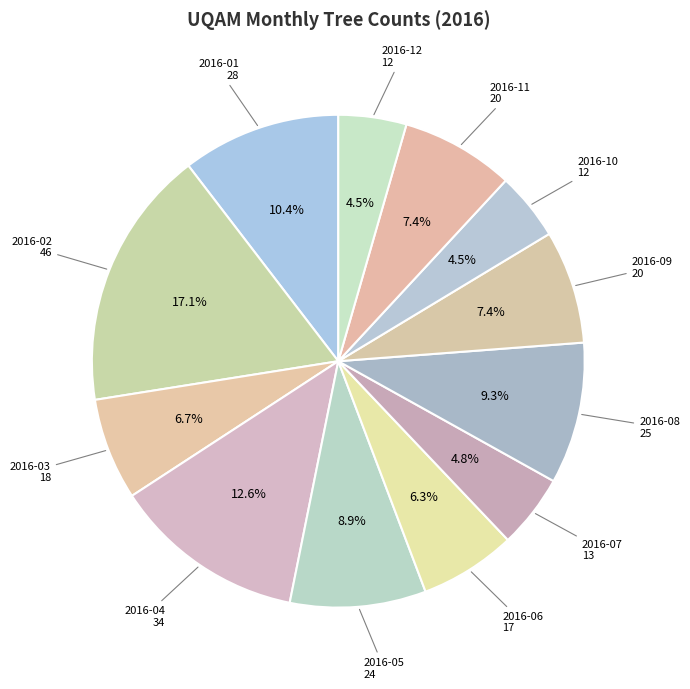

Is there any slice that represents more than half of the pie?

No